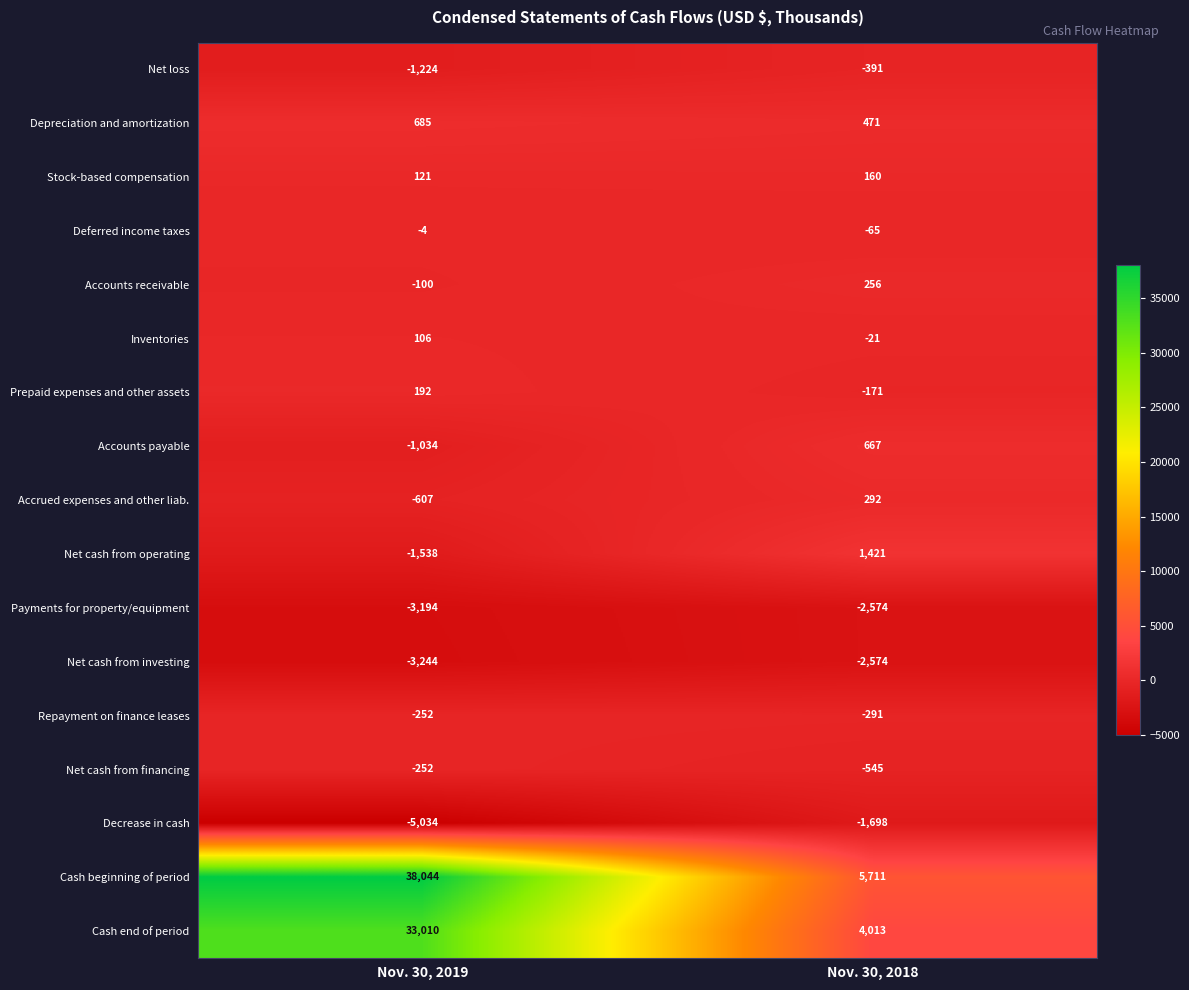

What is the difference between the maximum and minimum values in the Net cash from operating series?

2959